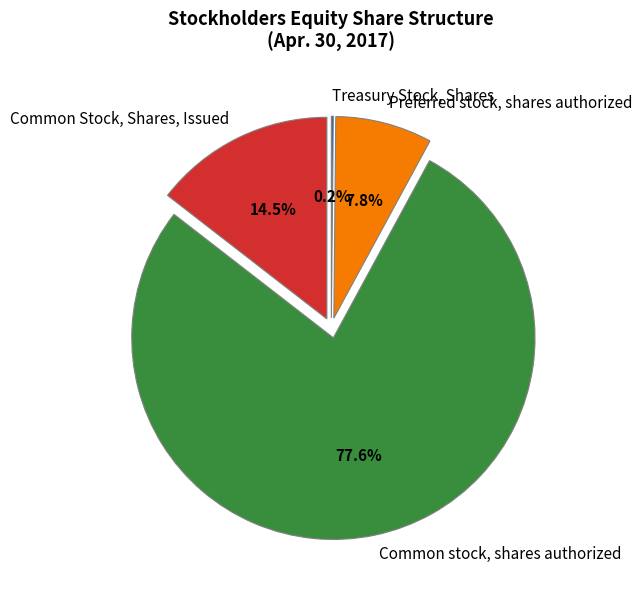

Which category has the biggest portion of the pie?

Common stock, shares authorized